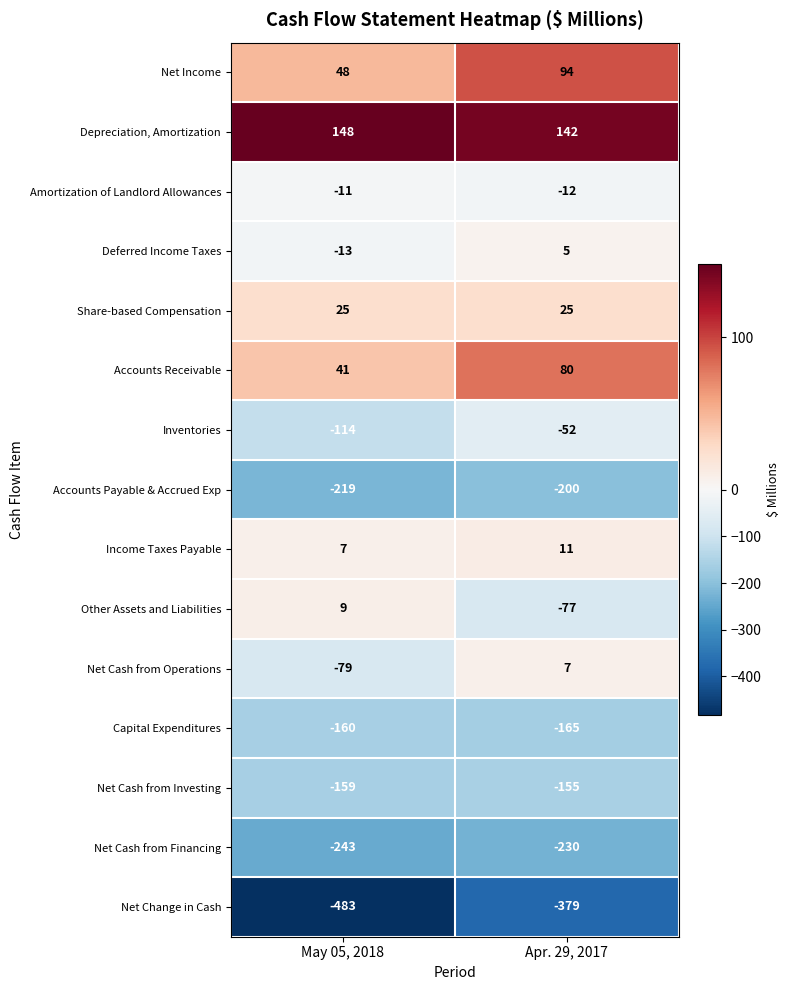

Rank the series at Apr. 29, 2017 from highest to lowest value.

Depreciation, Amortization, Net Income, Accounts Receivable, Share-based Compensation, Income Taxes Payable, Net Cash from Operations, Deferred Income Taxes, Amortization of Landlord Allowances, Inventories, Other Assets and Liabilities, Net Cash from Investing, Capital Expenditures, Accounts Payable & Accrued Exp, Net Cash from Financing, Net Change in Cash